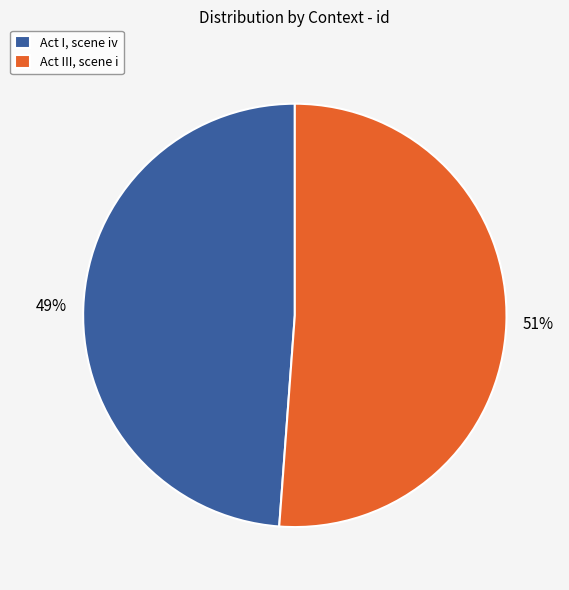

Is the sum of Act I, scene iv and Act III, scene i greater than half?

Yes